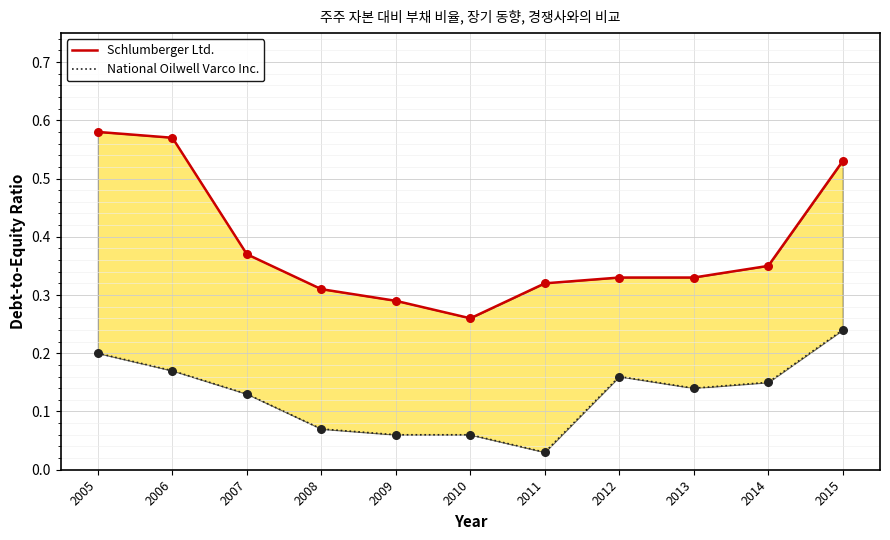

At which category is the sum across all series the highest?

2005